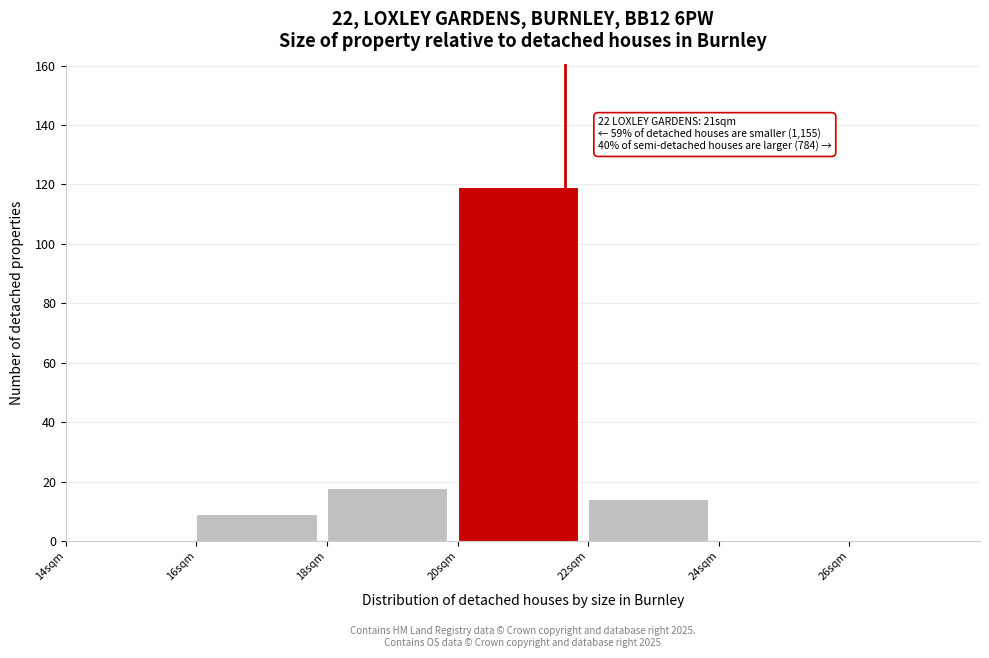

Which range on the x-axis has the tallest bar?

20 to 22